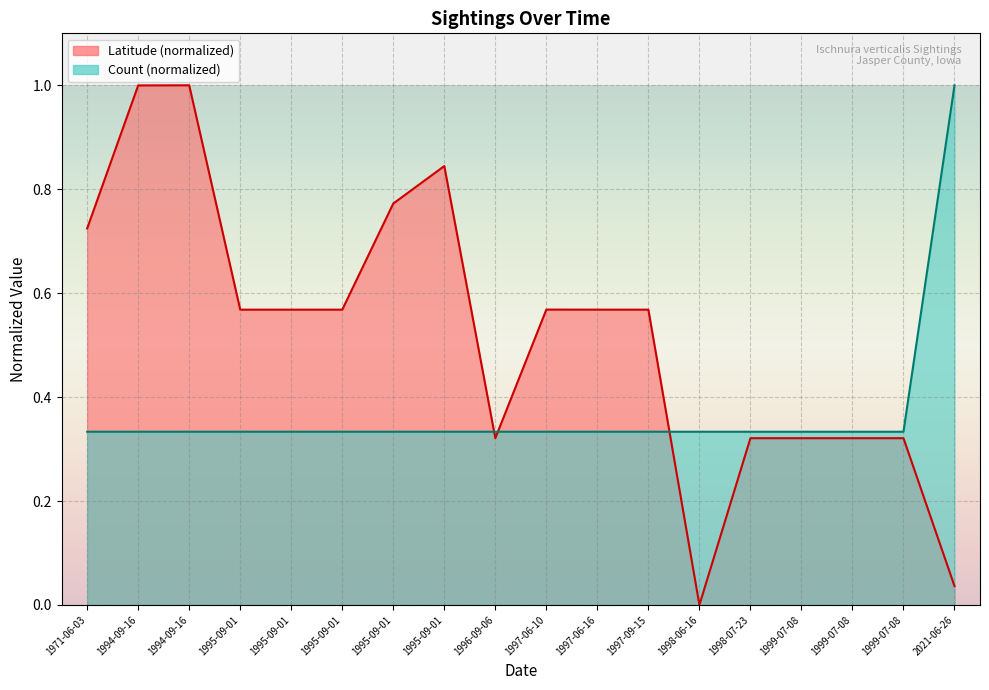

Does the chart display data point markers on the line(s)?

No